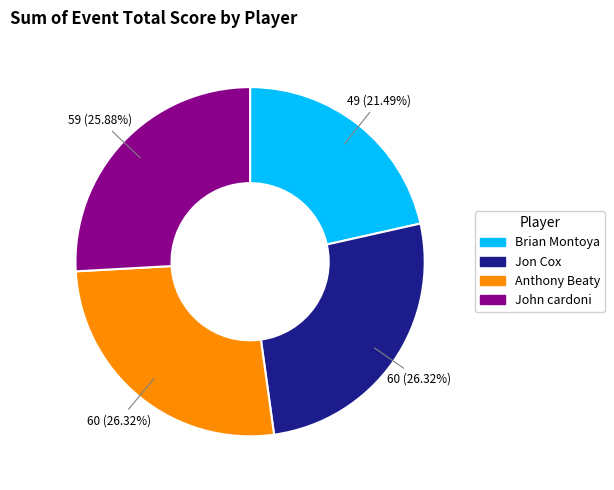

To the nearest percent, what is the average slice percentage?

25%